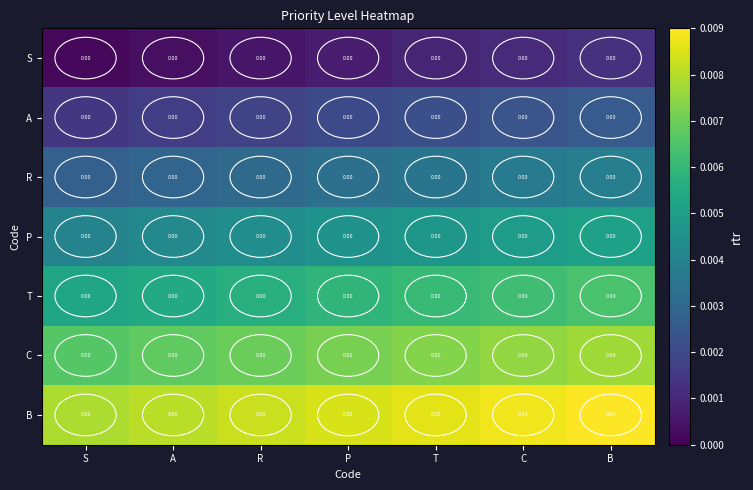

Which series has the largest total across all categories?

B